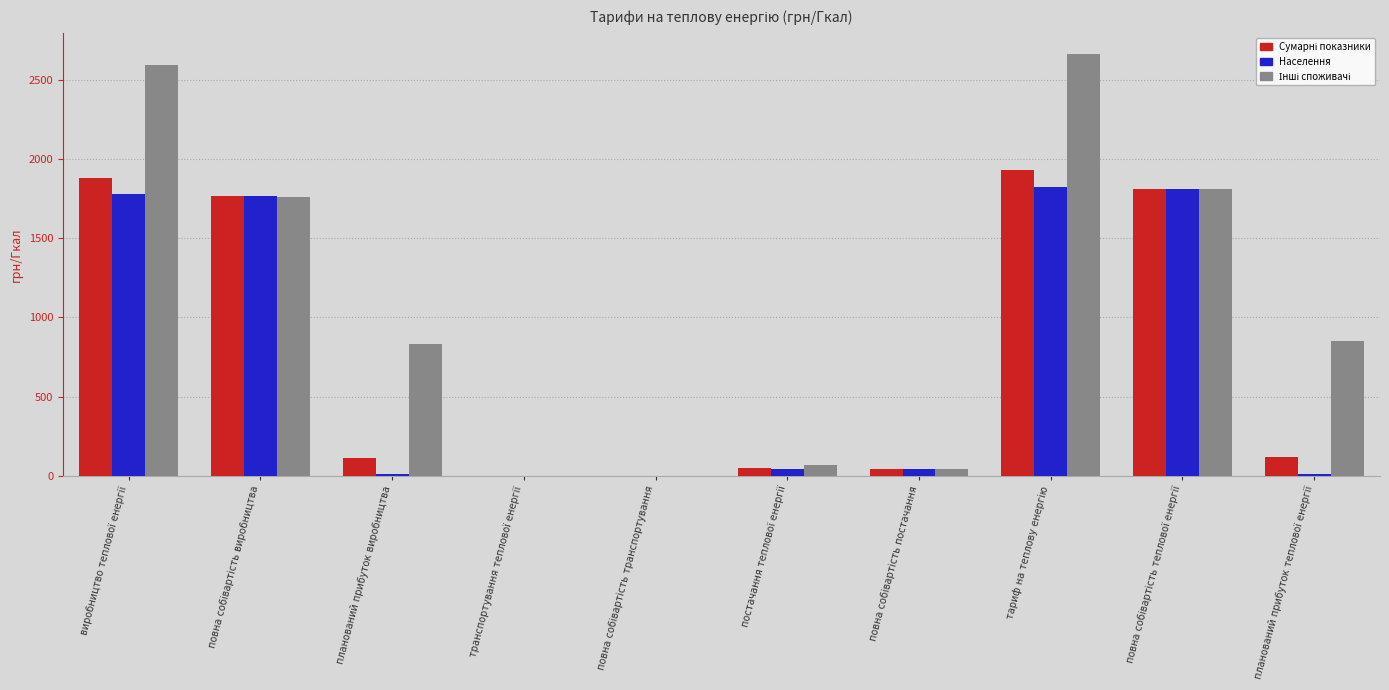

What is the sum of all Населення values?

7293.6